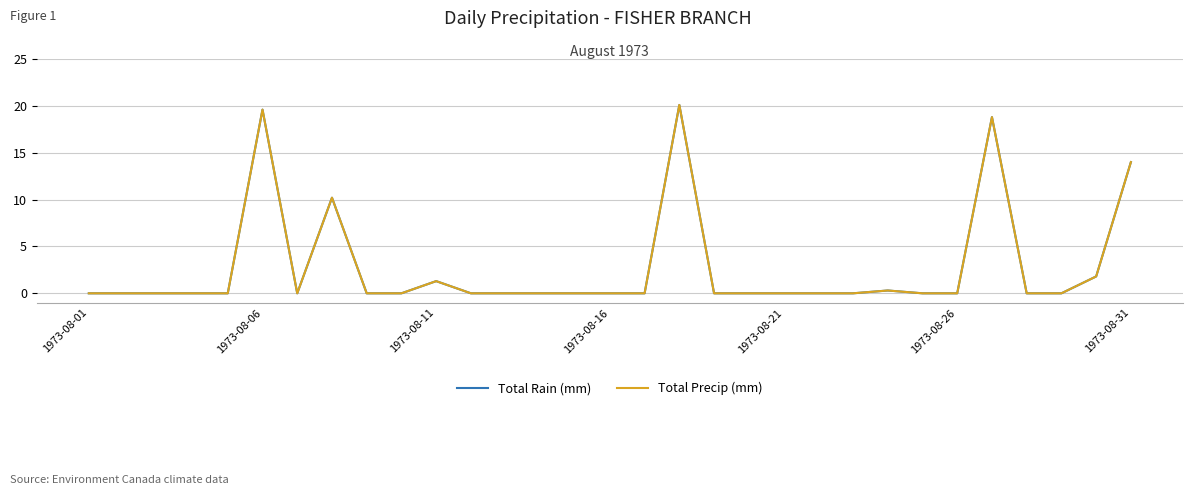

How many data points does each series have?

31